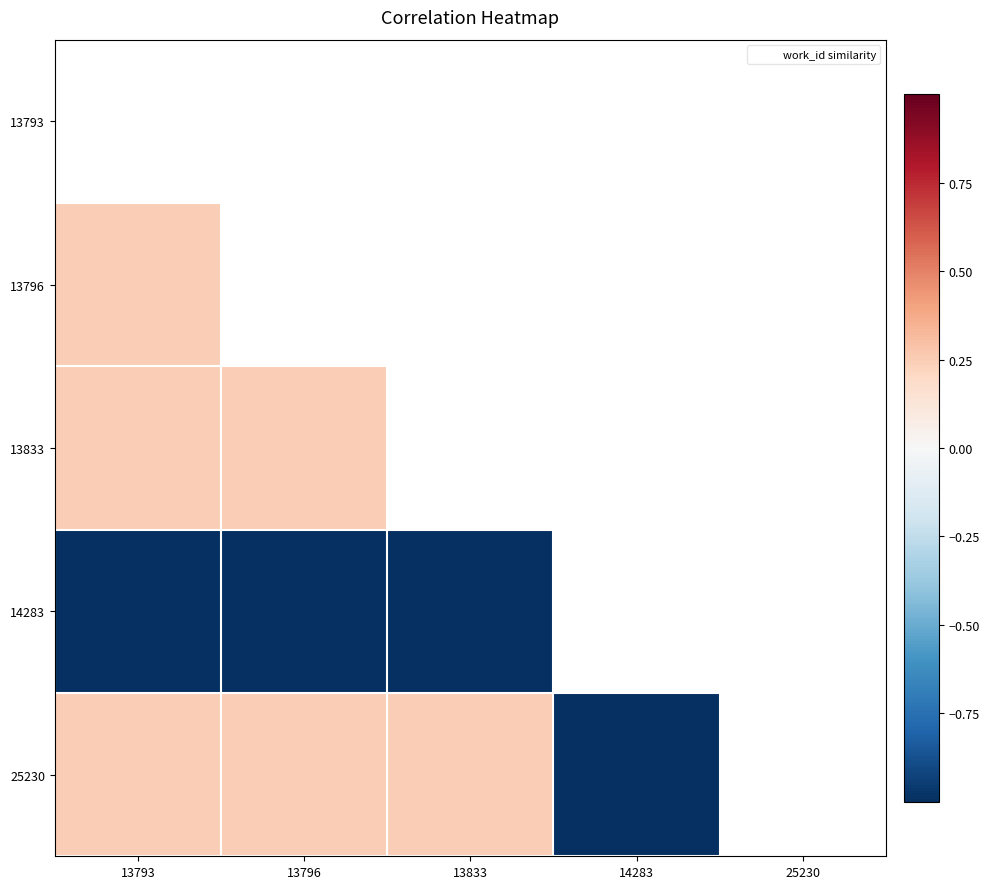

How many series are shown in this chart?

5